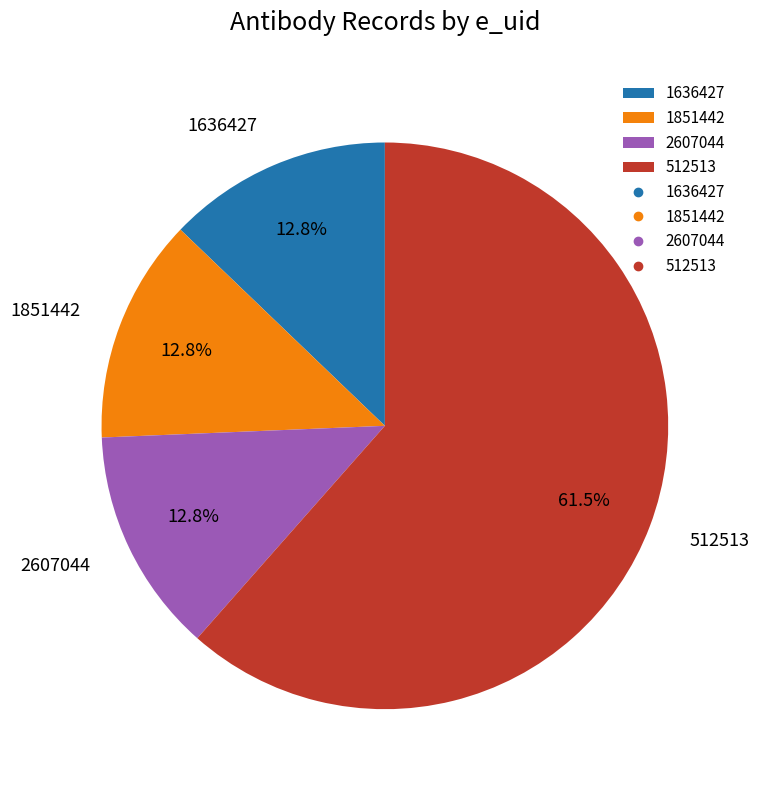

Do 2607044 and 1851442 together represent more than half of the pie?

No